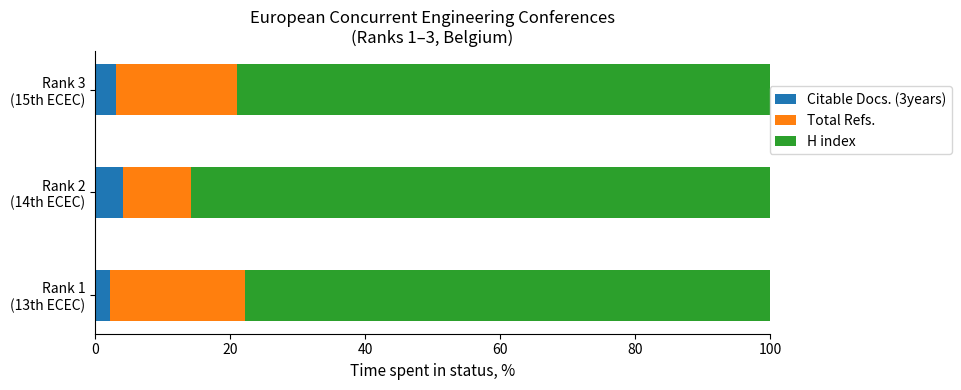

What is the sum of all Citable Docs. (3years) values?

9.5